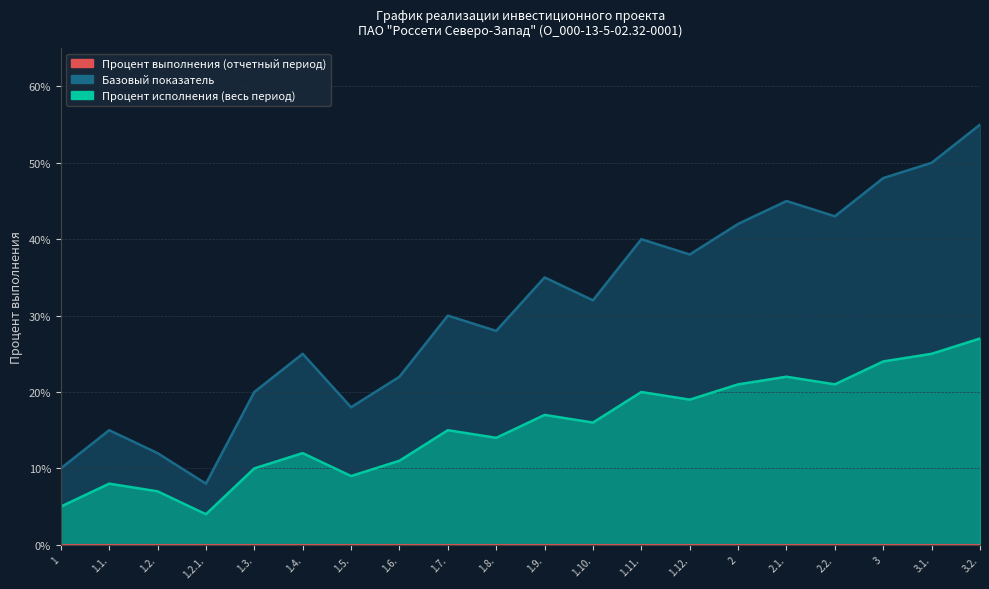

True or false: Процент исполнения (весь период) and Процент выполнения (отчетный период) cross at least once.

False